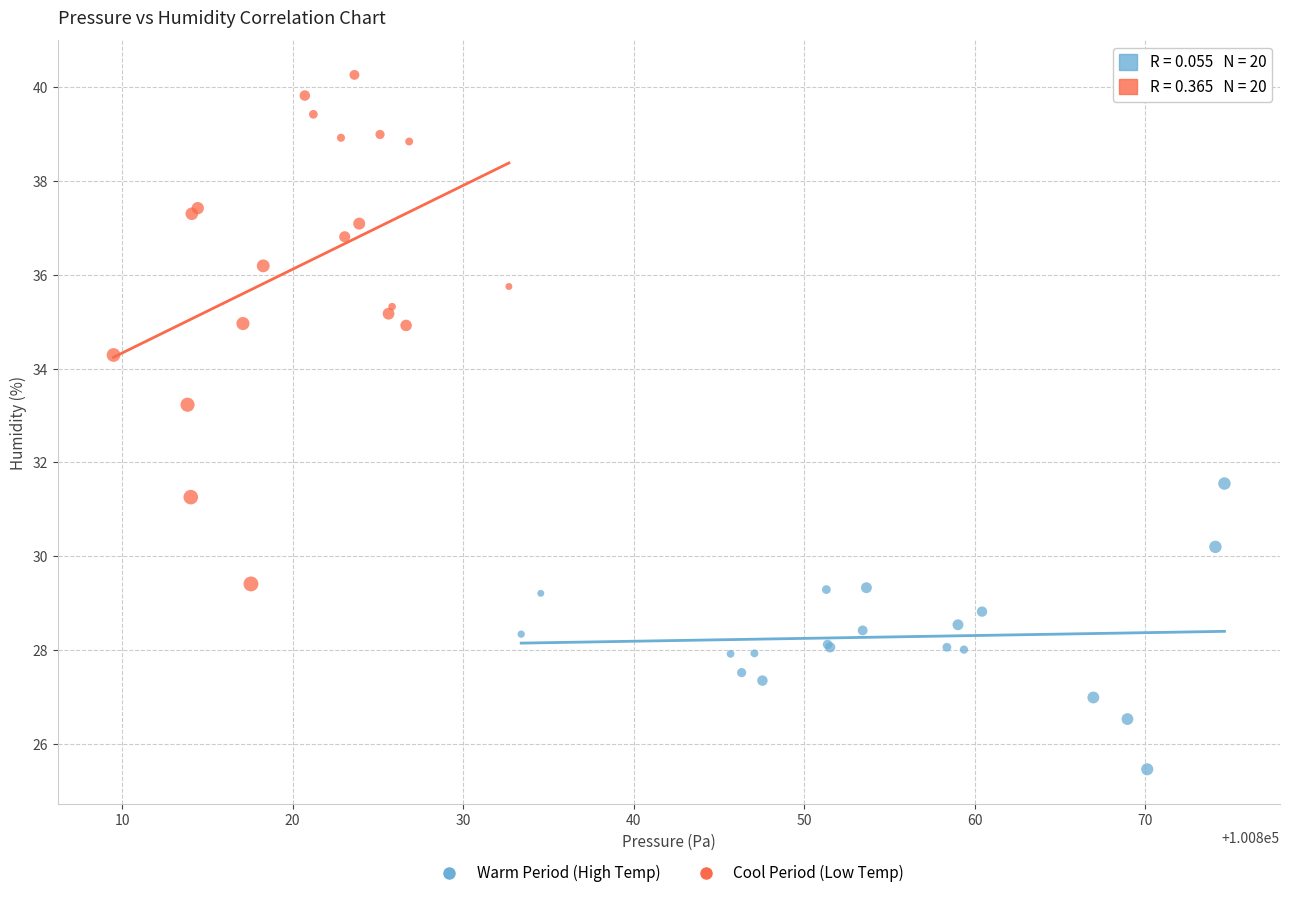

What are all the series names shown in the legend?

Warm Period (High Temp), Cool Period (Low Temp)